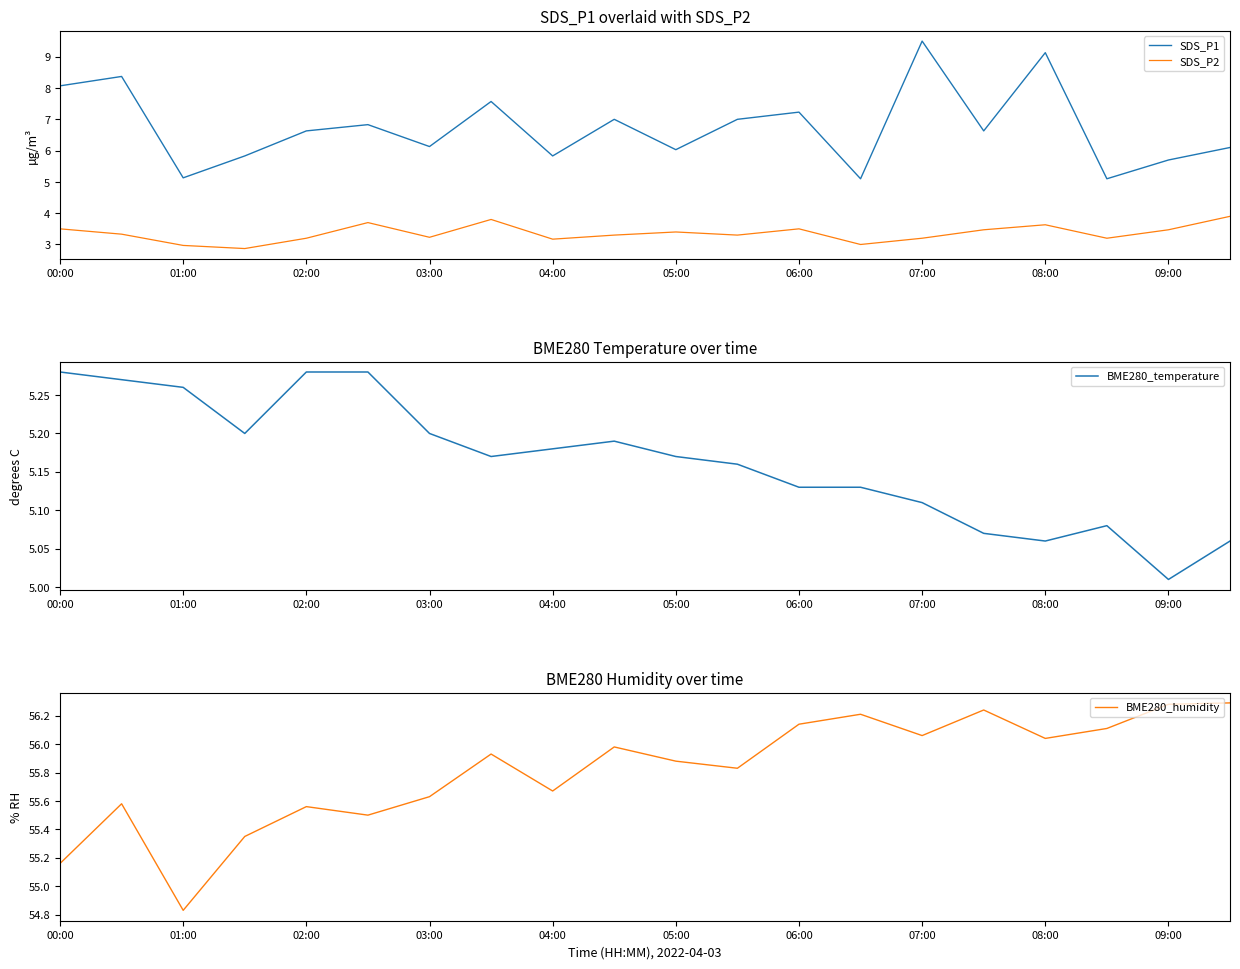

List the series in order of their peak value, lowest first.

SDS_P2, BME280_temperature, SDS_P1, BME280_humidity